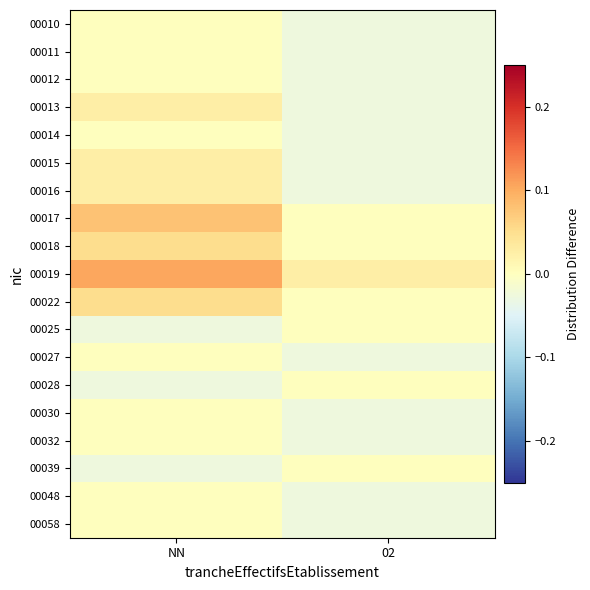

Reading right to left, extract all data points from this chart.

00010: 02=-0.0	NN=0.0
00011: 02=-0.0	NN=0.0
00012: 02=-0.0	NN=0.0
00013: 02=-0.0	NN=0.0
00014: 02=-0.0	NN=0.0
00015: 02=-0.0	NN=0.0
00016: 02=-0.0	NN=0.0
00017: 02=0.0	NN=0.1
00018: 02=0.0	NN=0.1
00019: 02=0.0	NN=0.1
00022: 02=0.0	NN=0.1
00025: 02=0.0	NN=-0.0
00027: 02=-0.0	NN=0.0
00028: 02=0.0	NN=-0.0
00030: 02=-0.0	NN=0.0
00032: 02=-0.0	NN=0.0
00039: 02=0.0	NN=-0.0
00048: 02=-0.0	NN=0.0
00058: 02=-0.0	NN=0.0